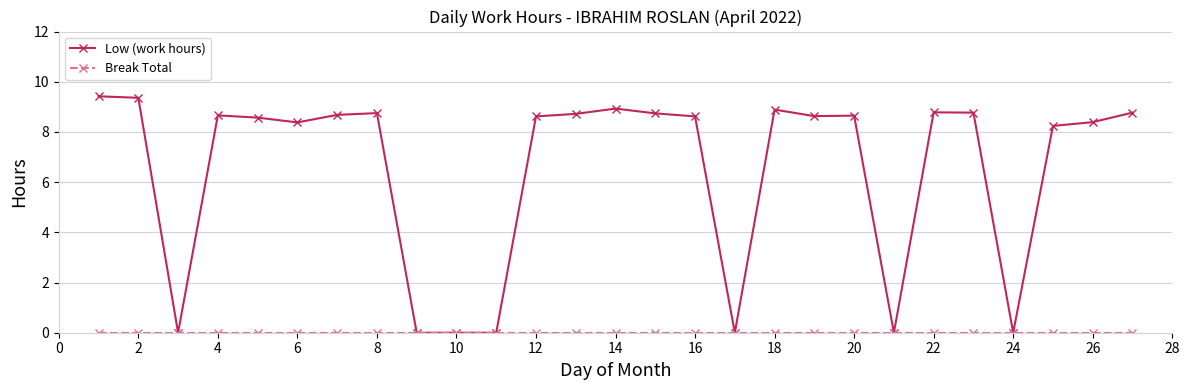

Which series has the largest total across all categories?

Low (work hours)